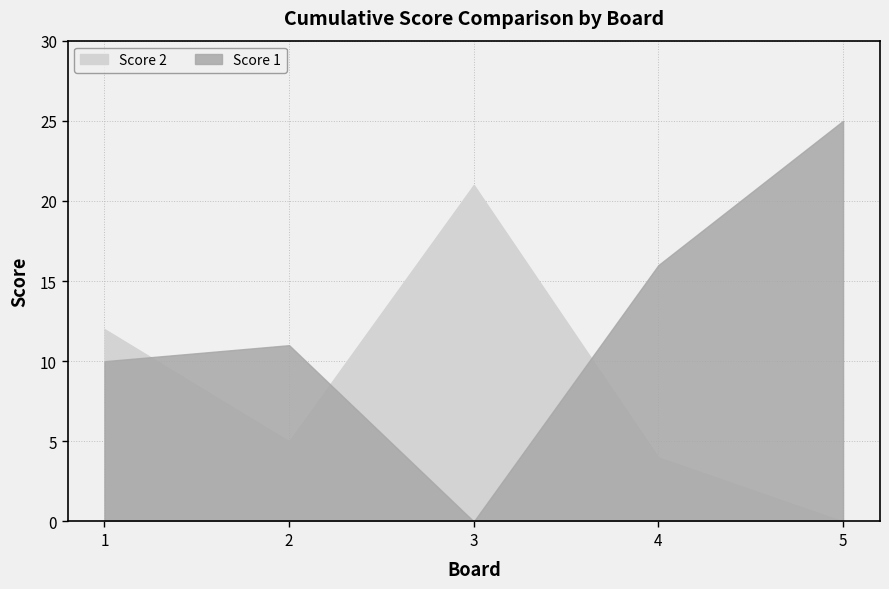

List the series in order of their overall mean, lowest first.

Score 2, Score 1